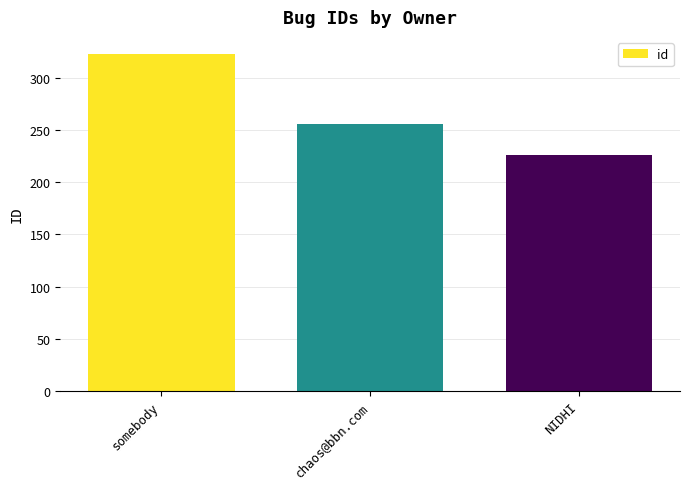

Which category has the highest value across all series?

somebody